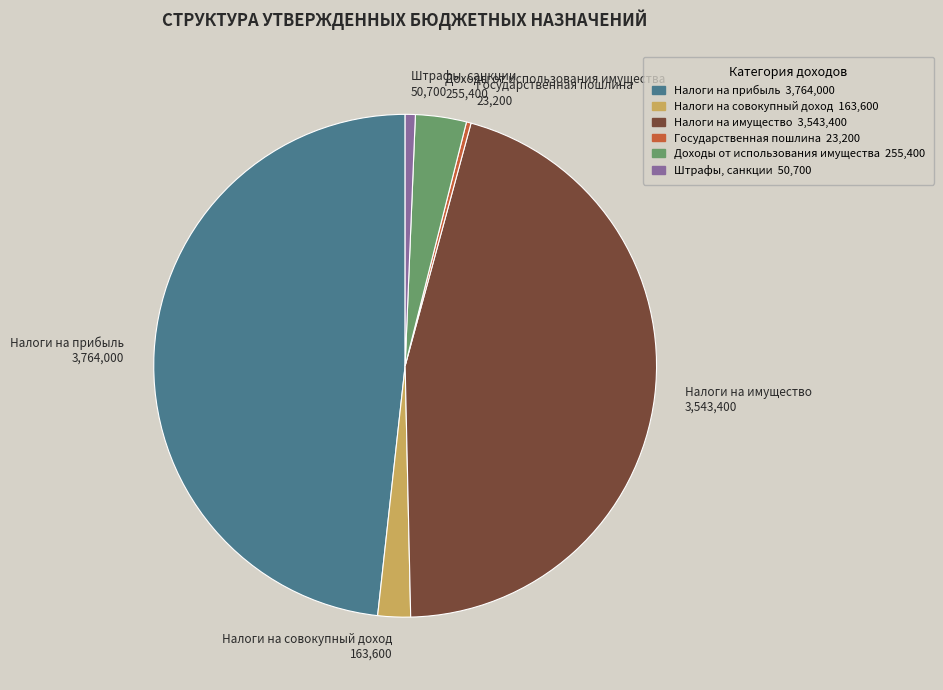

Between Доходы от использования имущества 255,400 and Налоги на имущество 3,543,400, which is larger?

Налоги на имущество 3,543,400